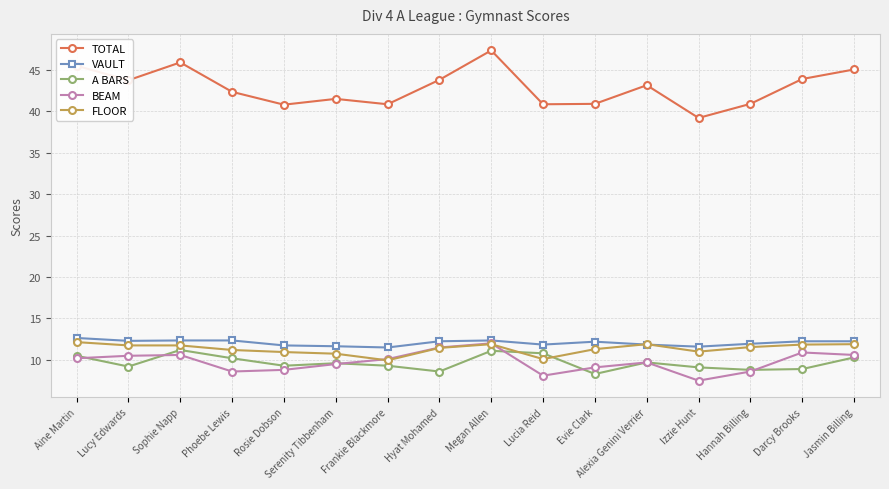

What value does the BEAM series have at Rosie Dobson?

8.8